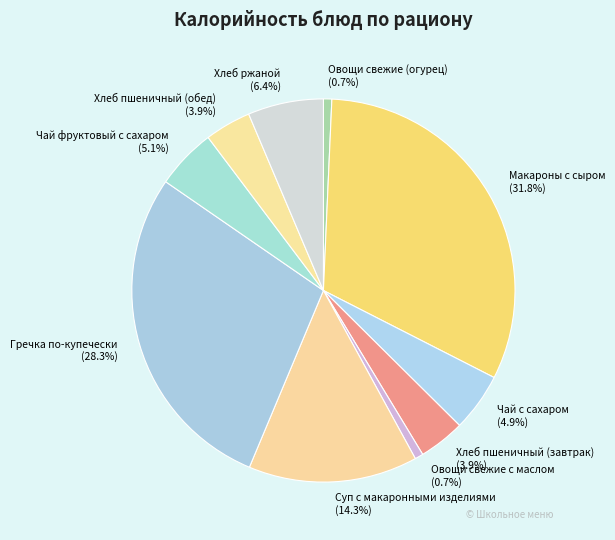

What is the total percentage of Хлеб пшеничный (обед) and Чай с сахаром?

8.8%